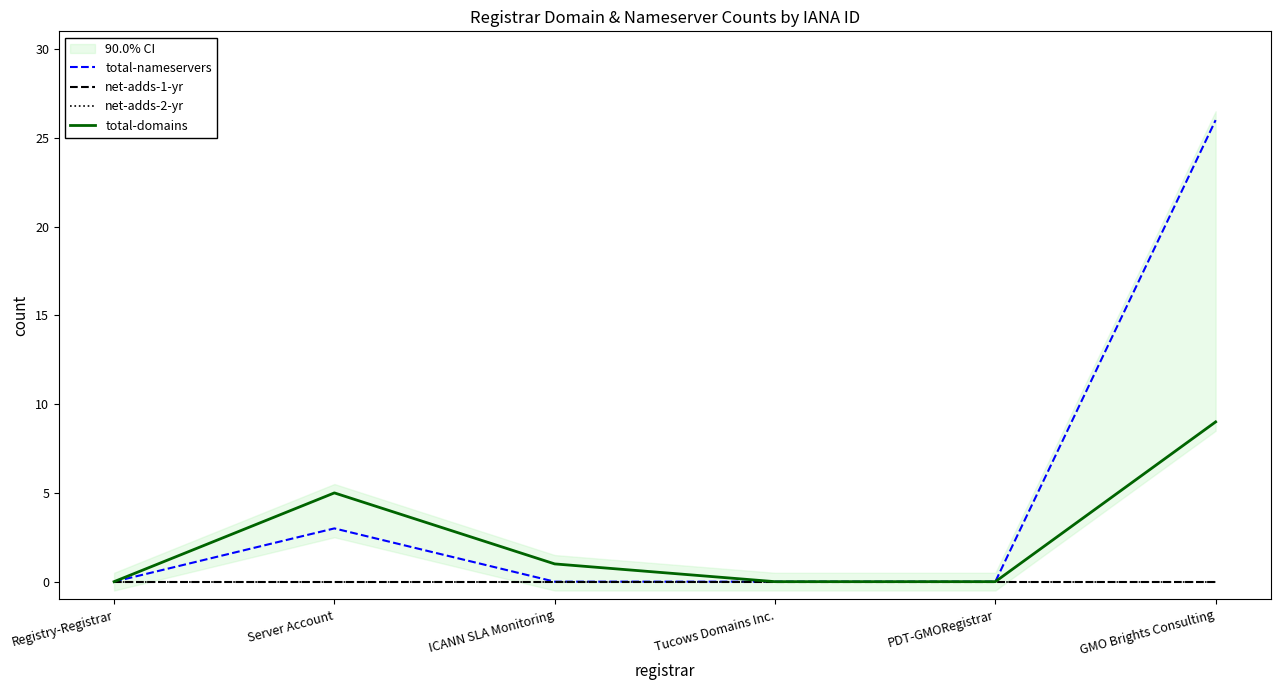

The value of net-adds-1-yr at GMO Brights Consulting is 0. True or false?

True